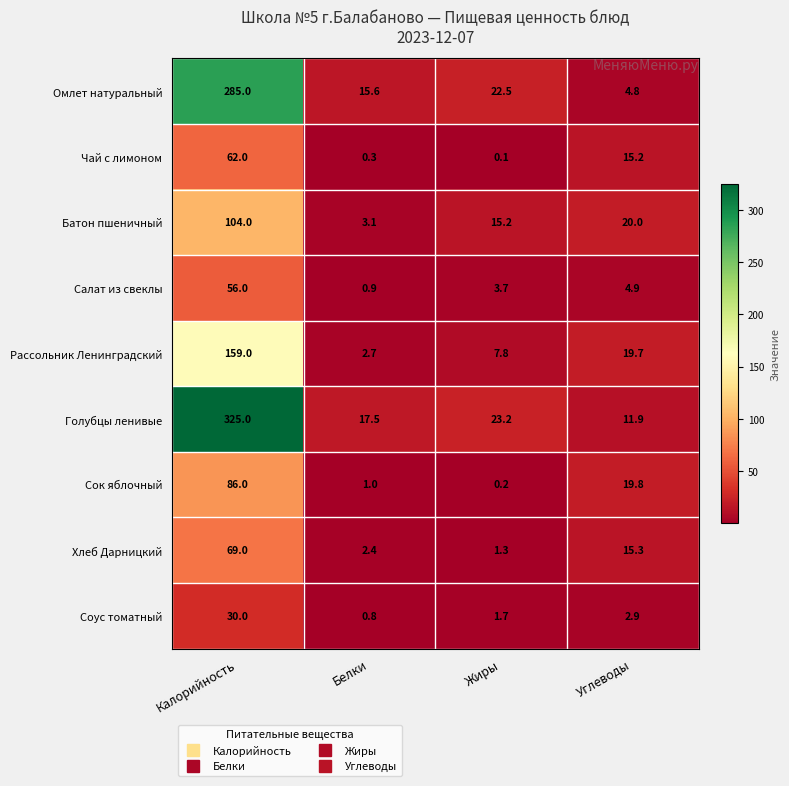

Which series has the largest range (max minus min)?

Голубцы ленивые